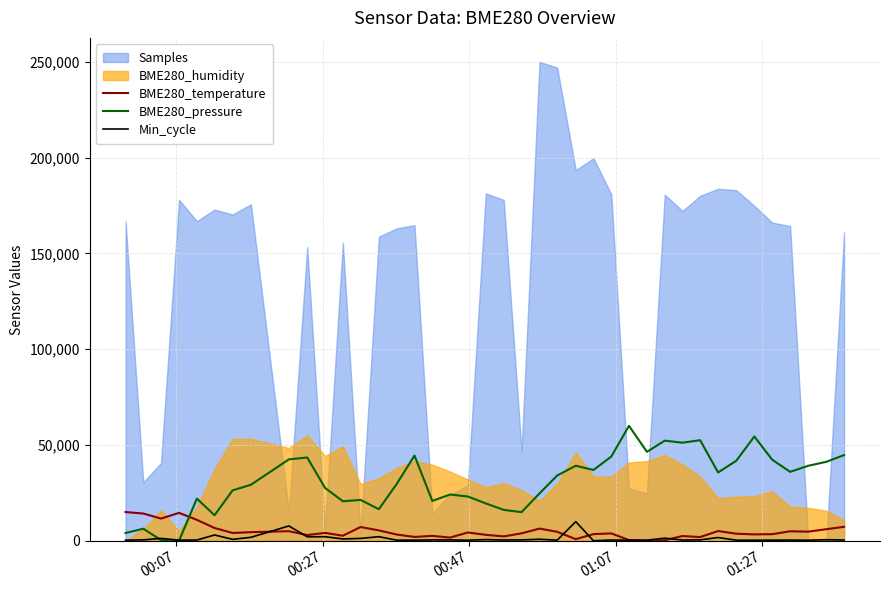

Which series ends up on top after the final intersection of BME280_pressure and BME280_temperature?

BME280_pressure